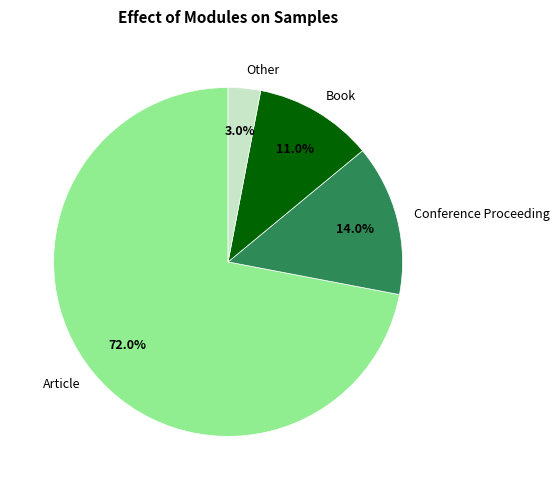

Count the number of slices in the pie.

4